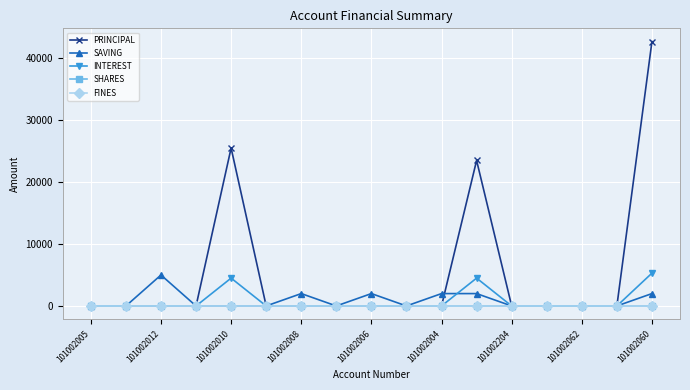

Which series has the widest spread of values?

PRINCIPAL